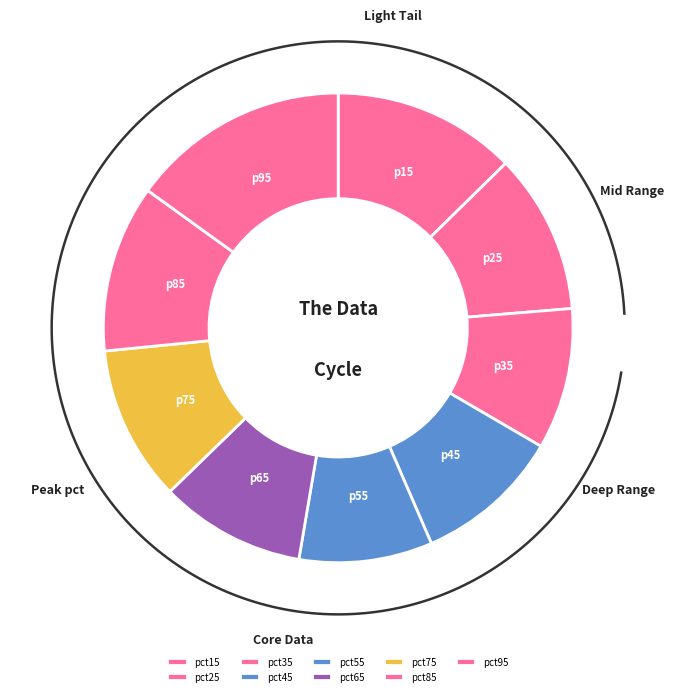

Combined, do pct15 and pct25 account for over 50%?

No